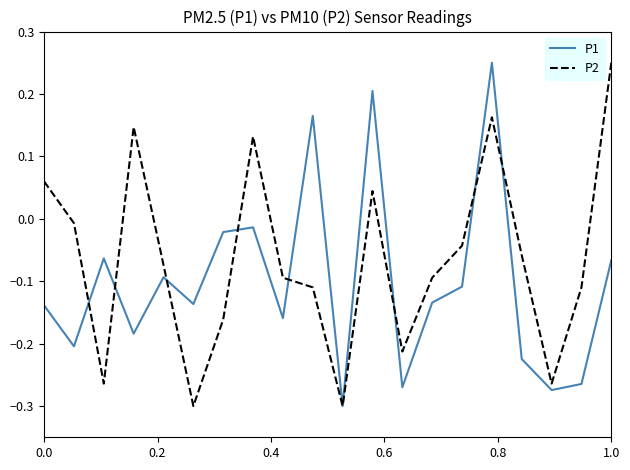

Which series has the largest total across all categories?

P2